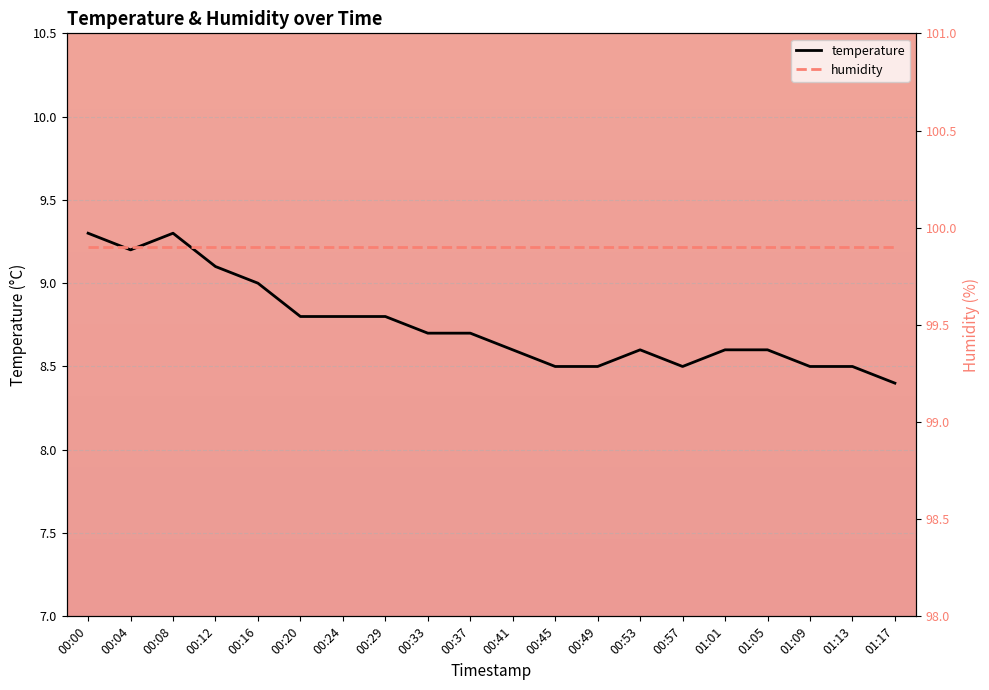

True or false: humidity has more than 0 points higher than both neighbors.

False